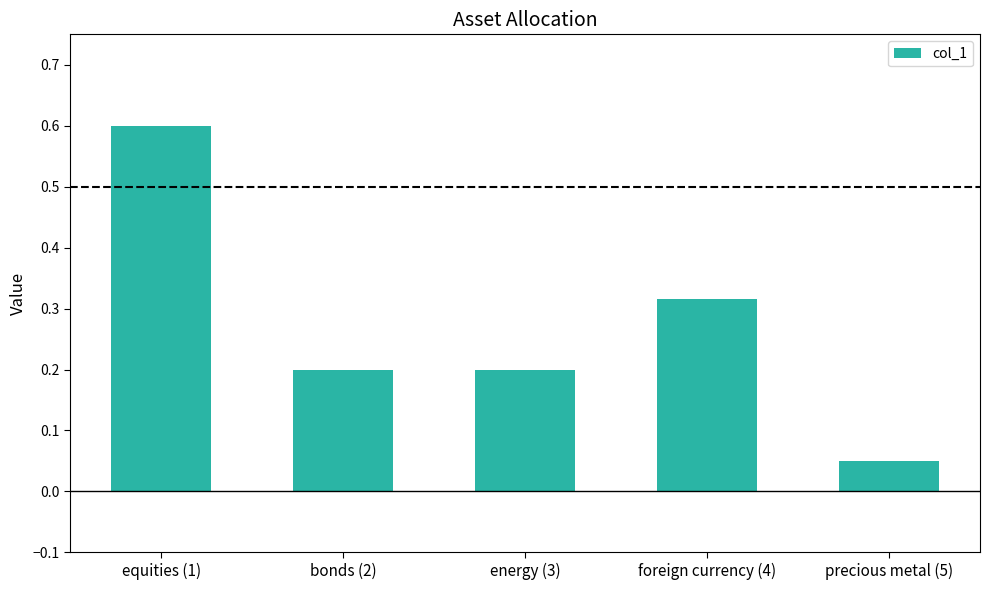

Which category has the highest value across all series?

equities (1)